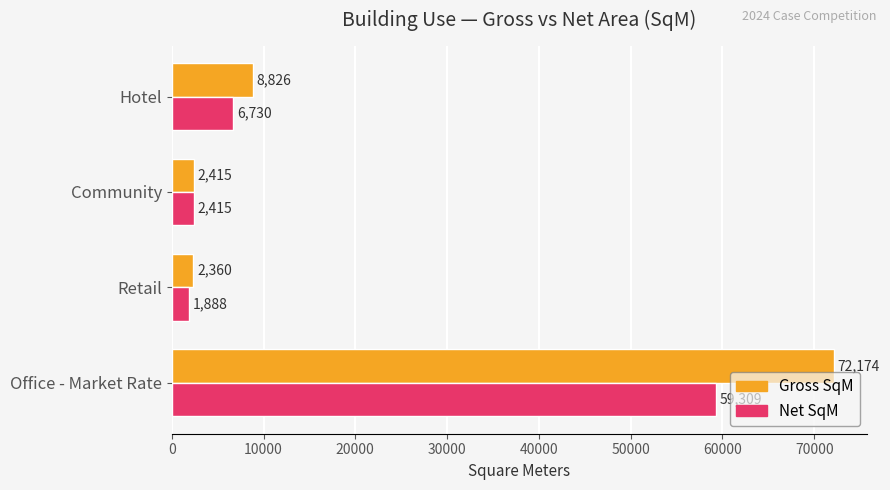

List the series in order of their peak value, lowest first.

Net SqM, Gross SqM